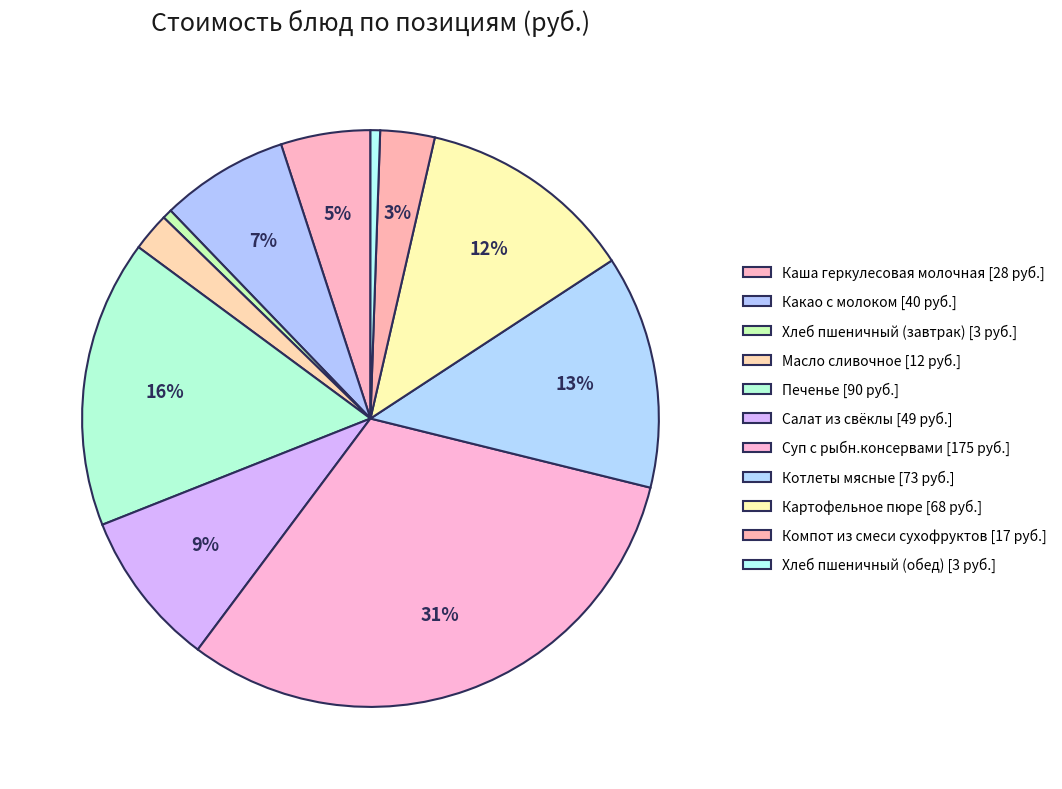

Is it true that Каша геркулесовая молочная is 1% of the pie?

False